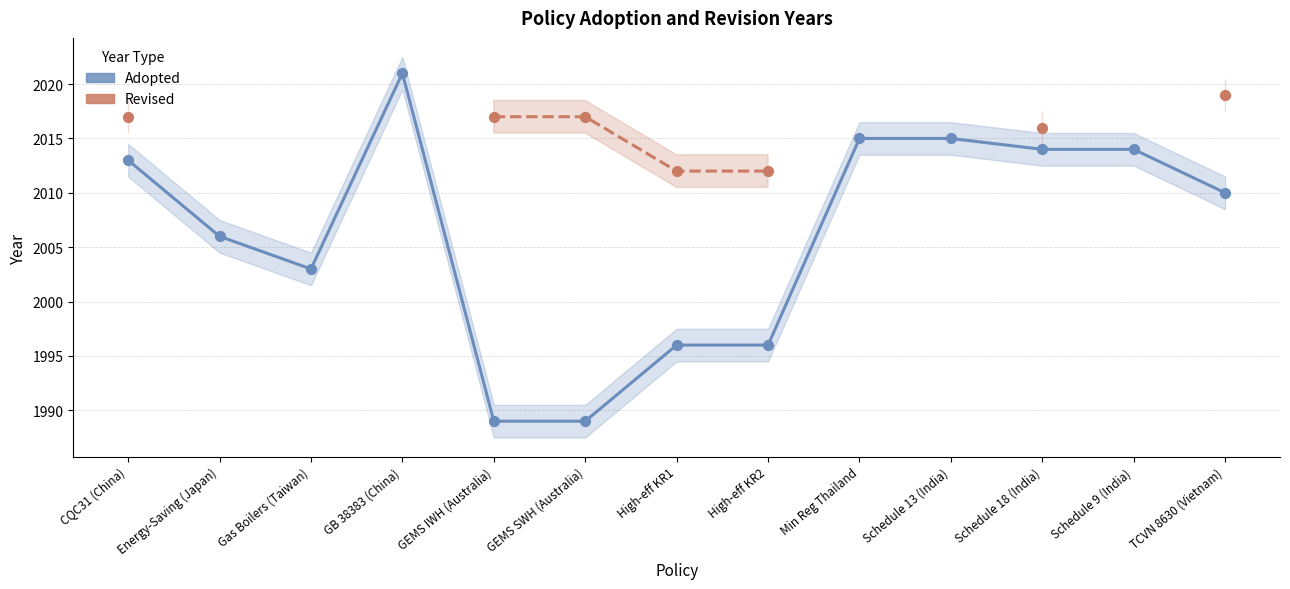

Is the value of Adopted at High-eff KR1 greater than the value of Revised at GEMS IWH (Australia)?

No